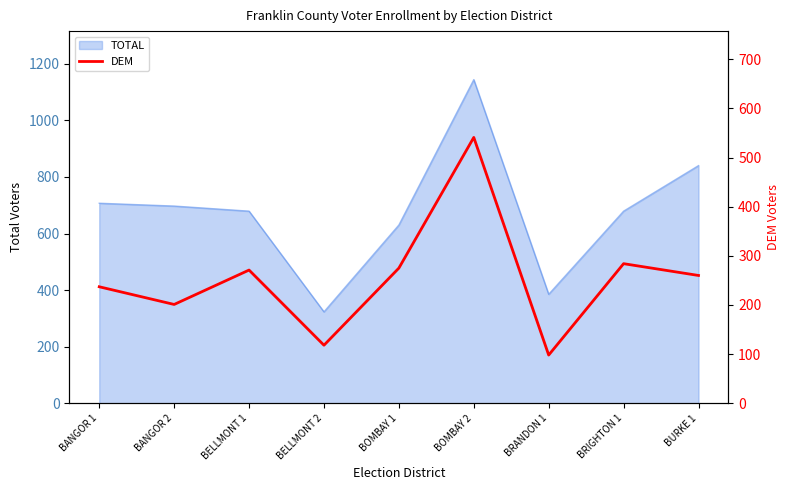

Which label corresponds to the smallest value in the chart?

BRANDON 1